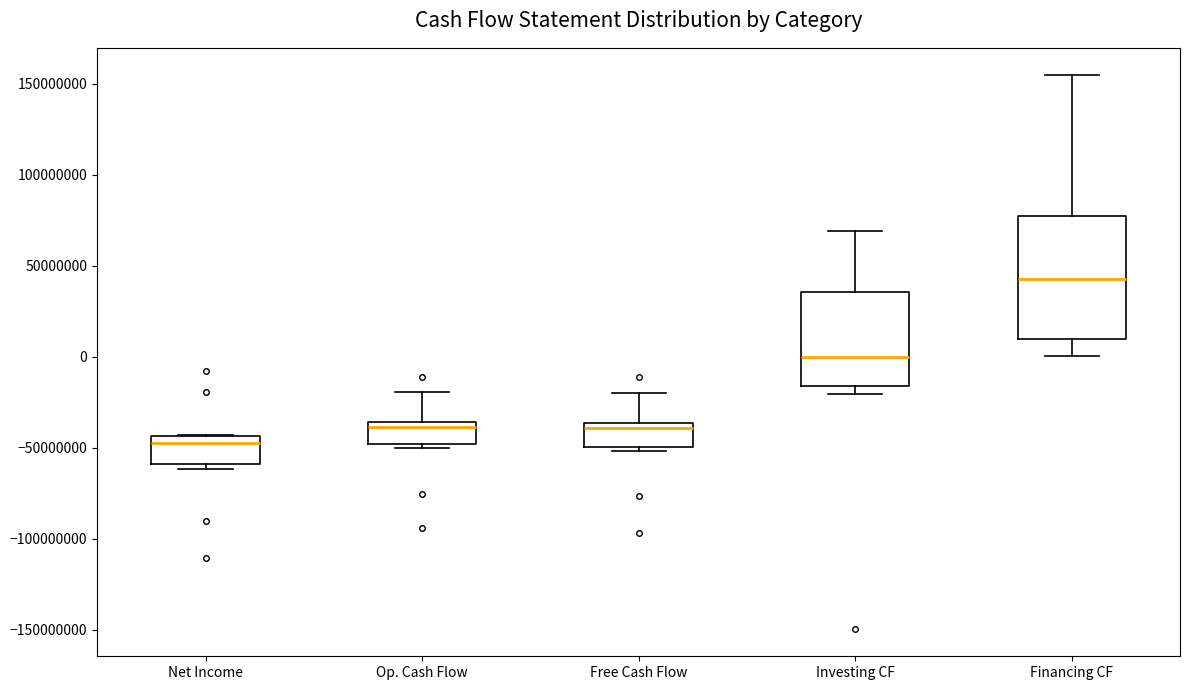

Where is the lower edge of the box for Net Income on the y-axis? The values are not printed on the chart, so give them approximately, as read against the axis.

-60000000